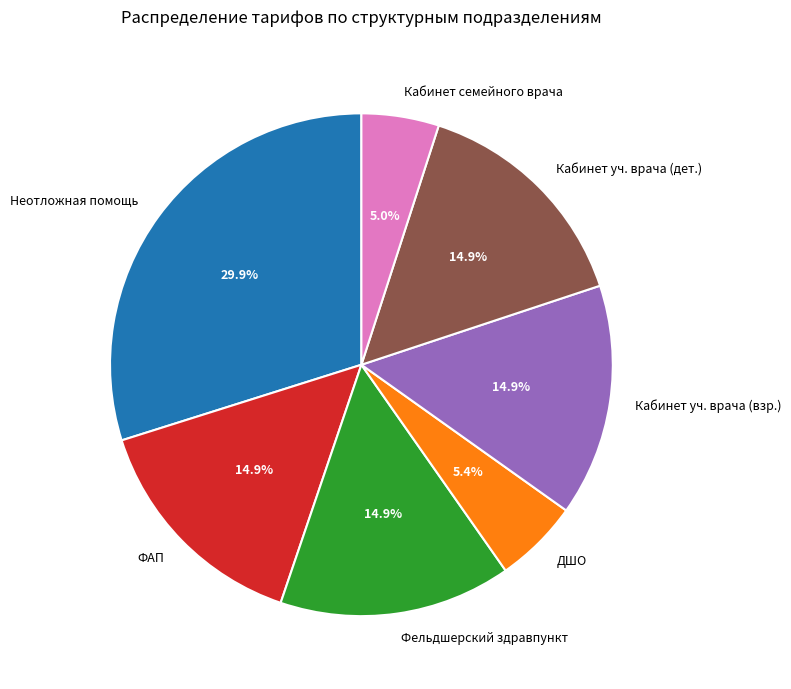

What percentage do Кабинет уч. врача (взр.) and Кабинет семейного врача together represent?

19.9%